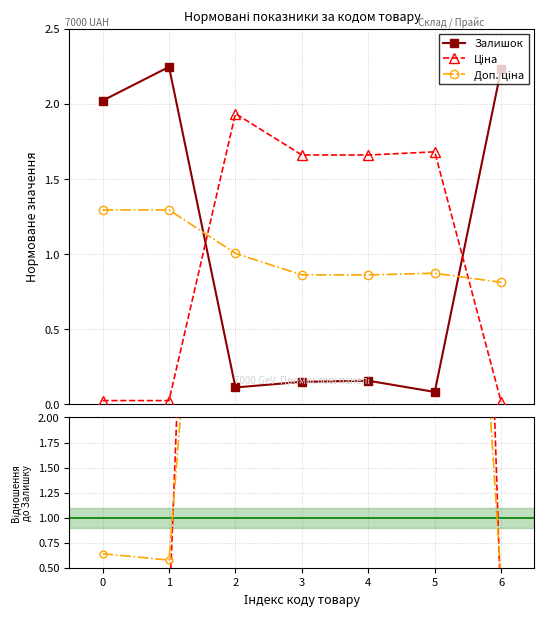

What is the difference between the maximum and second lowest values in the Ціна series?

1.9